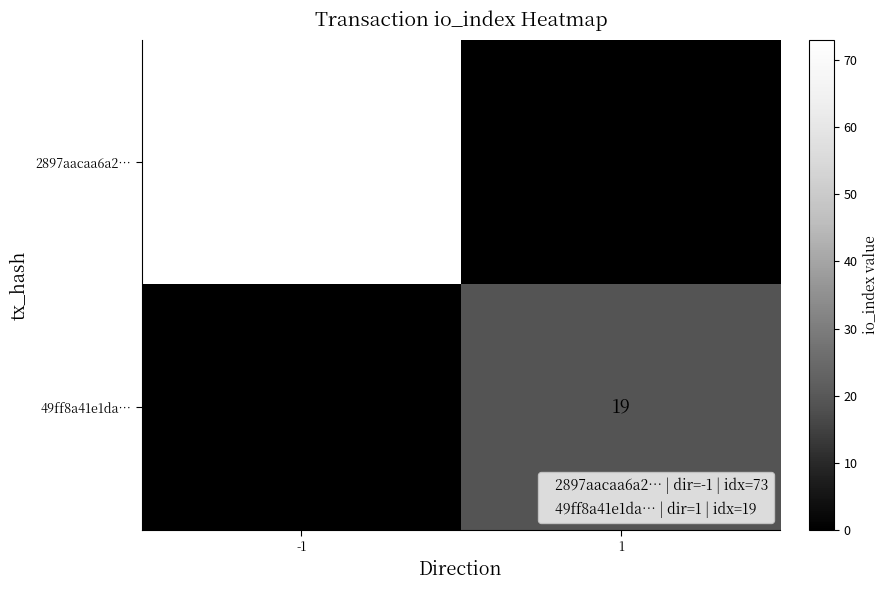

The value of 2897aacaa6a2… at 1 is 0. True or false?

True